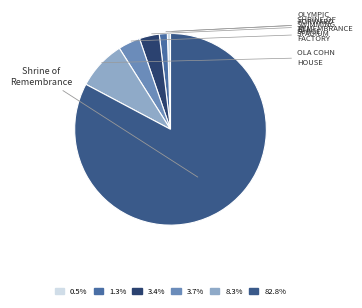

Count the number of slices in the pie.

6